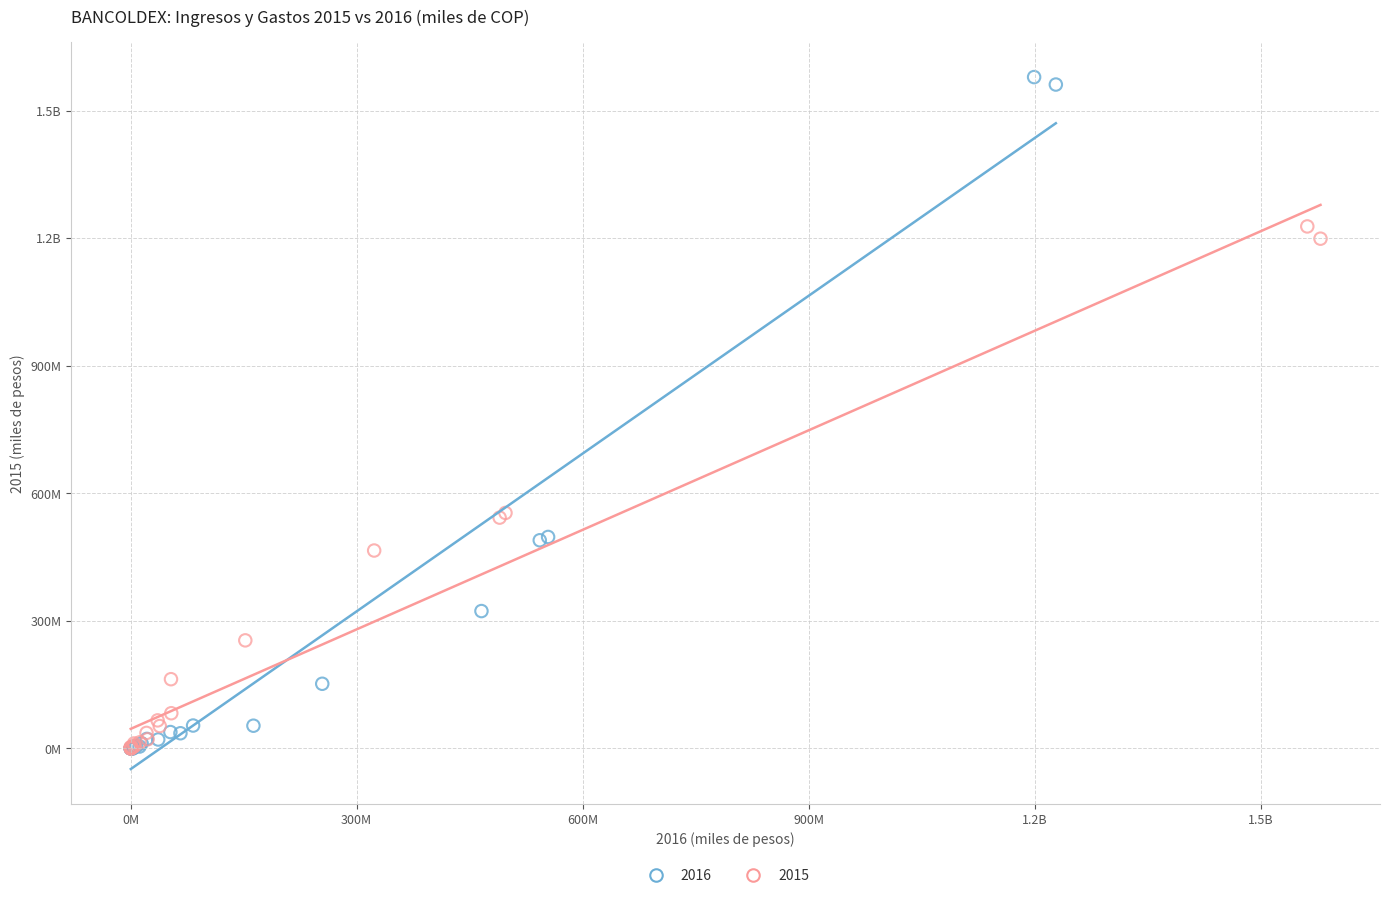

What are all the series names shown in the legend?

2016, 2015